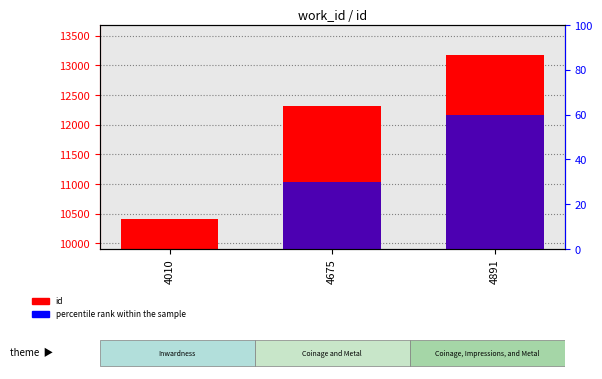

What is the difference between the percentile rank within the sample values at 4891 and 4675?

30